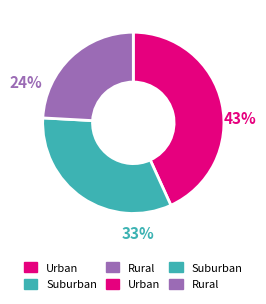

Is there a majority slice in this chart?

No